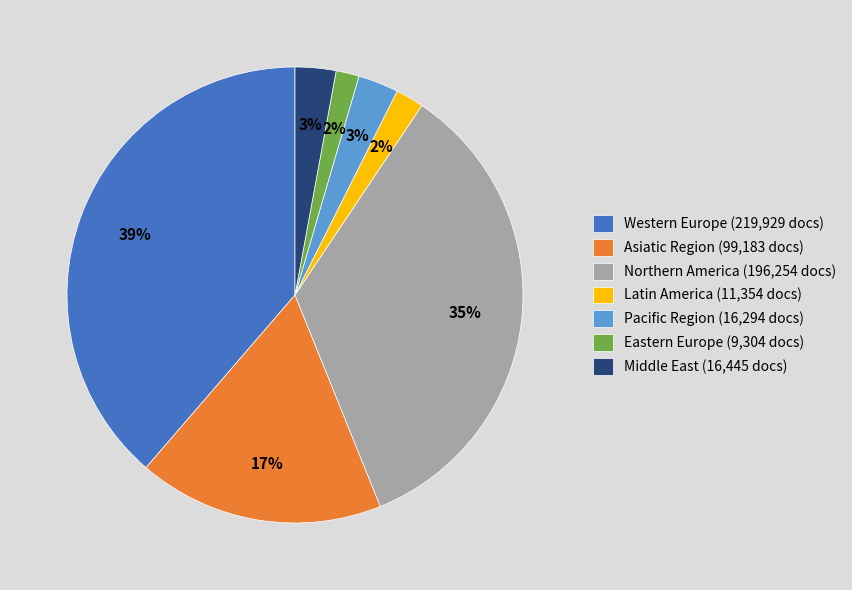

Combined, do Middle East (16,445 docs) and Northern America (196,254 docs) account for over 50%?

No